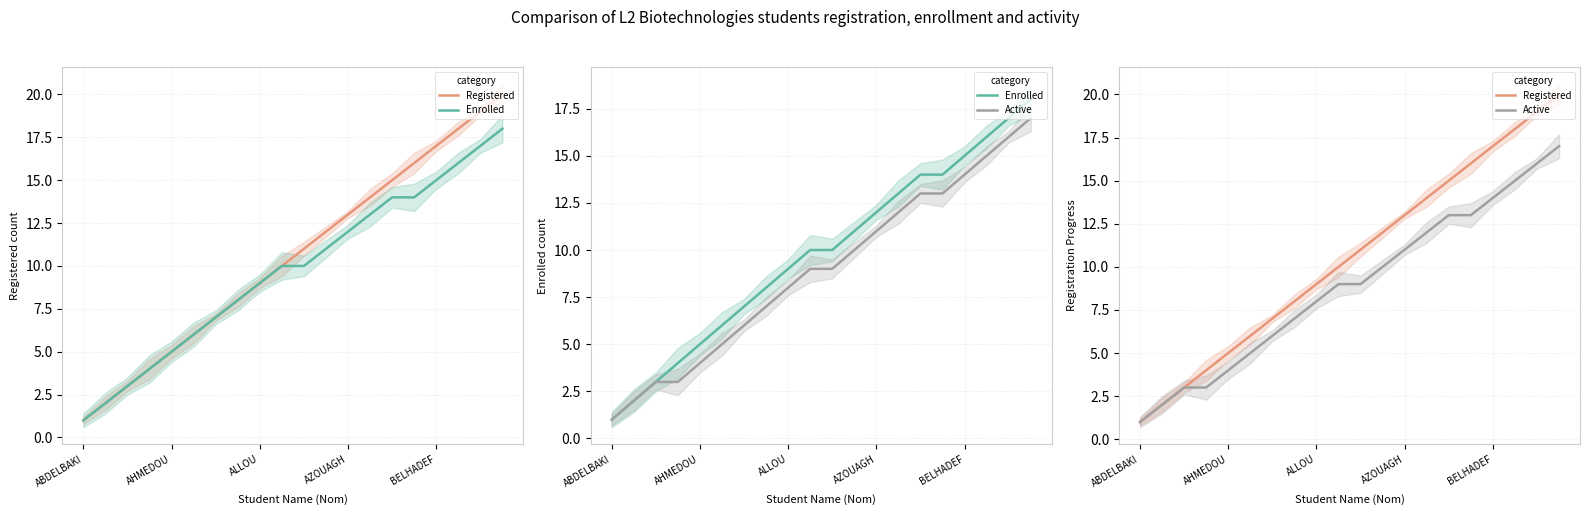

True or false: Enrolled and Registered cross at least once.

False